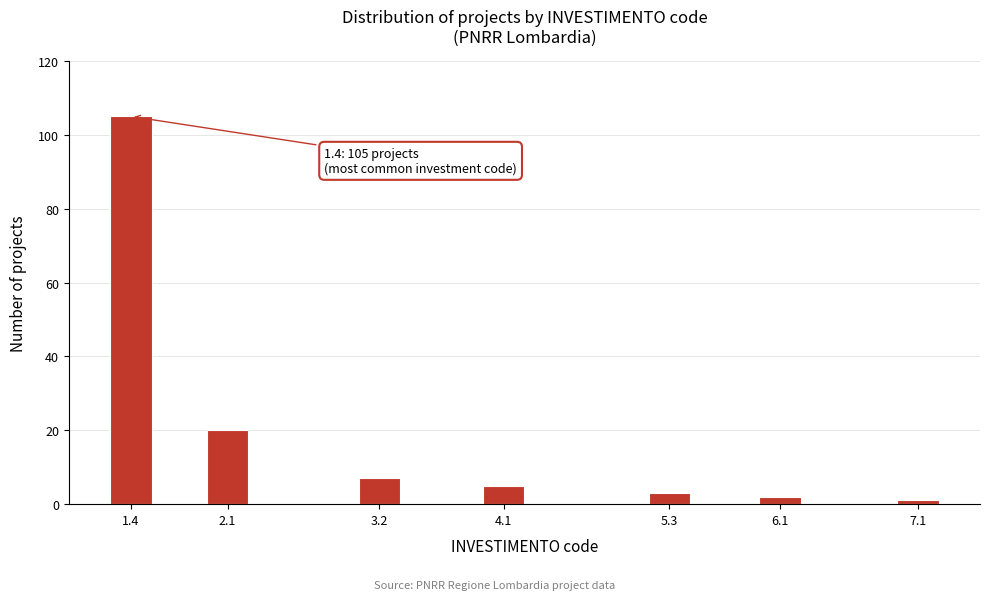

Reading left to right, extract all data points from this chart.

1.4=105	2.1=20	3.2=7	4.1=5	5.3=3	6.1=2	7.1=1